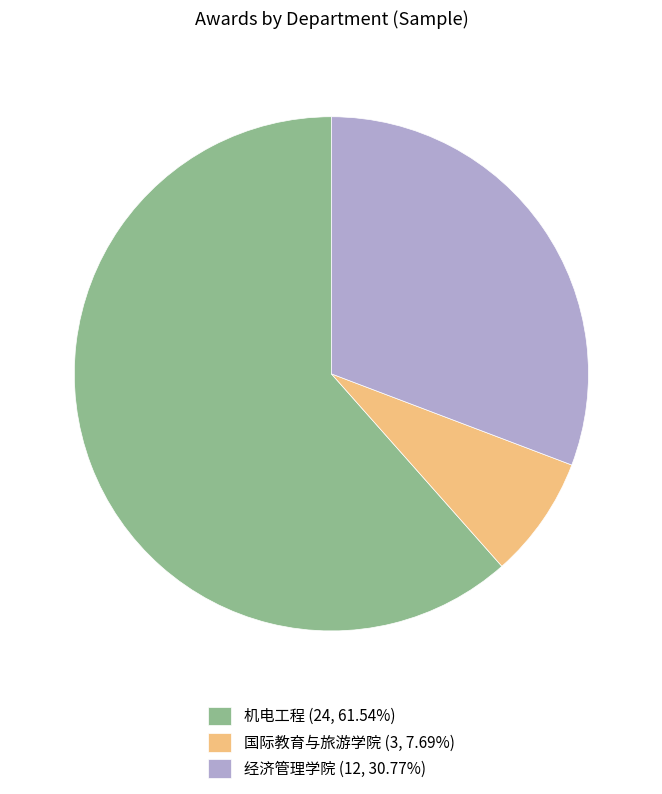

How many segments does this pie chart have?

3